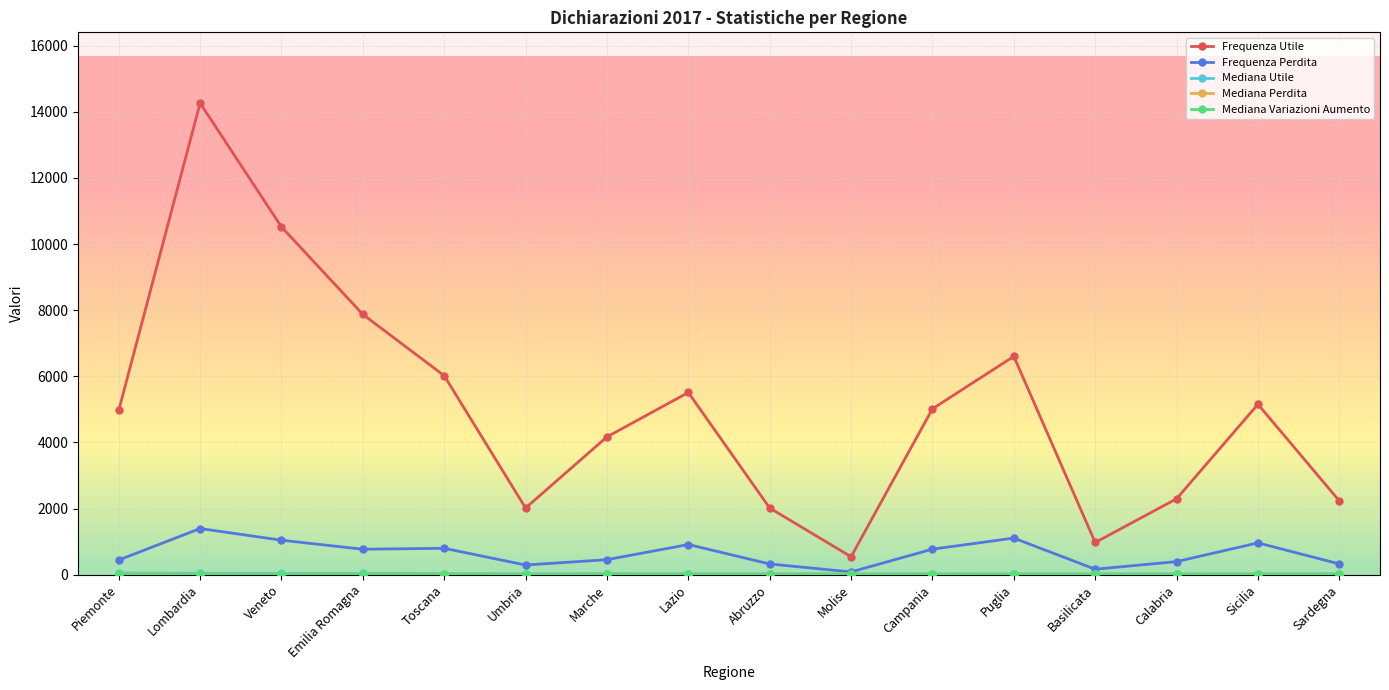

Which series has the largest total across all categories?

Frequenza Utile